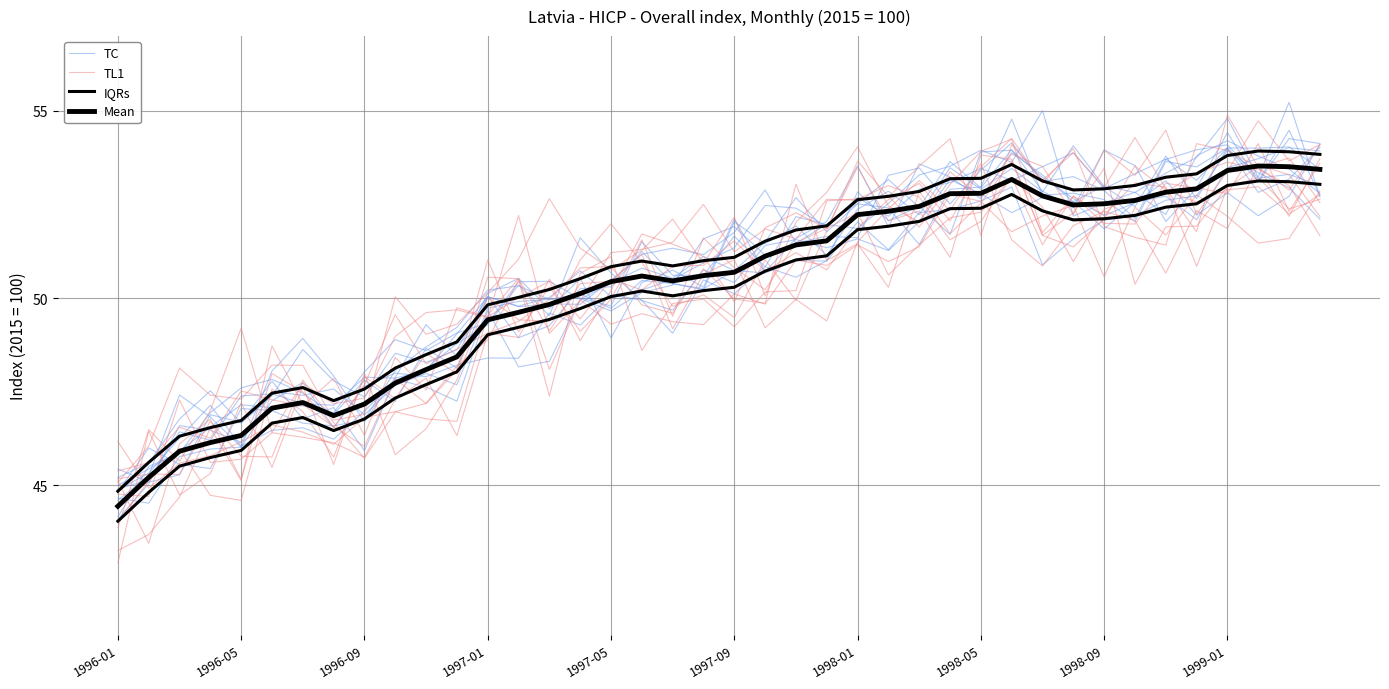

What is the maximum value for TC?

54.1